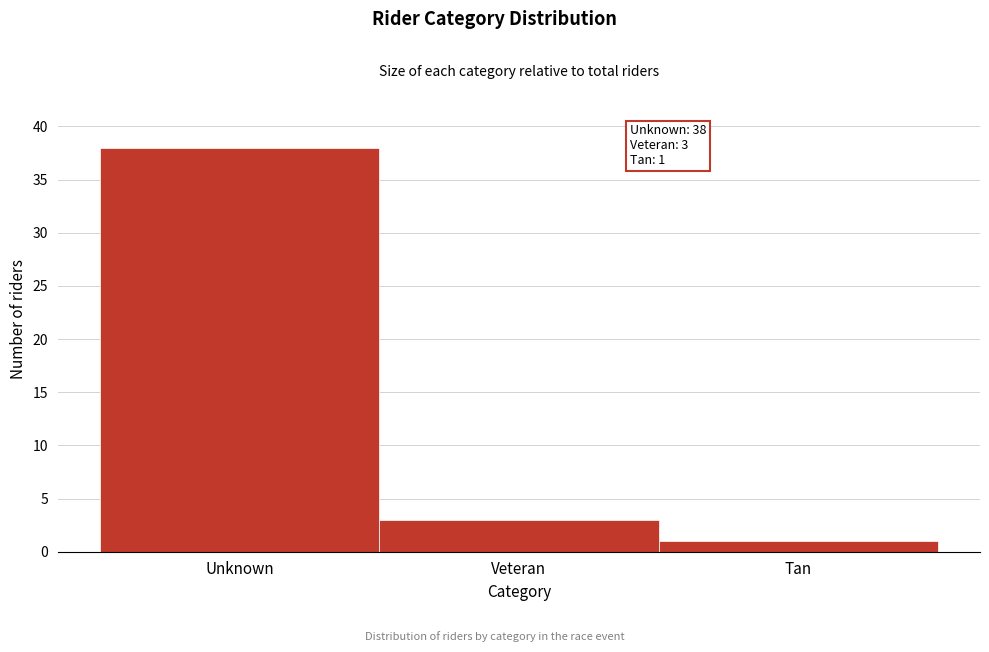

Reading right to left, transcribe all the data shown in this chart.

Tan=1	Veteran=3	Unknown=38